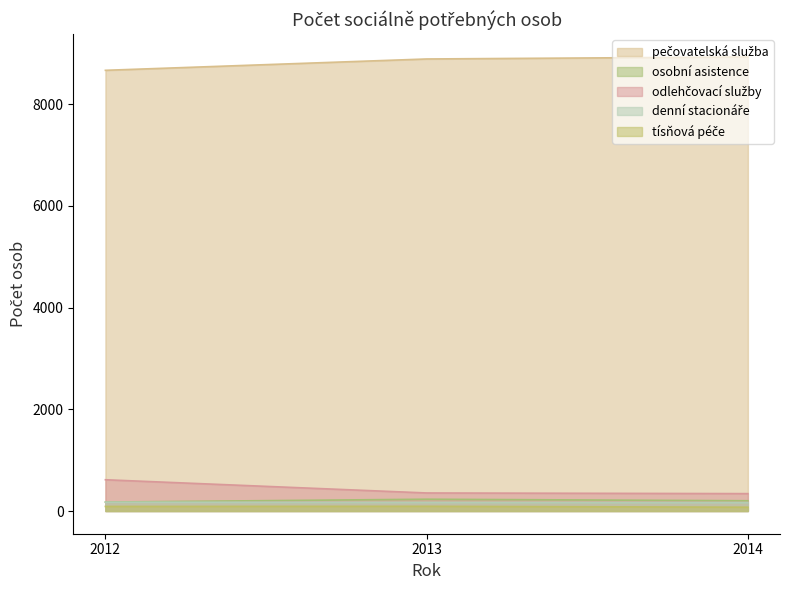

Count the number of categories in the chart.

3